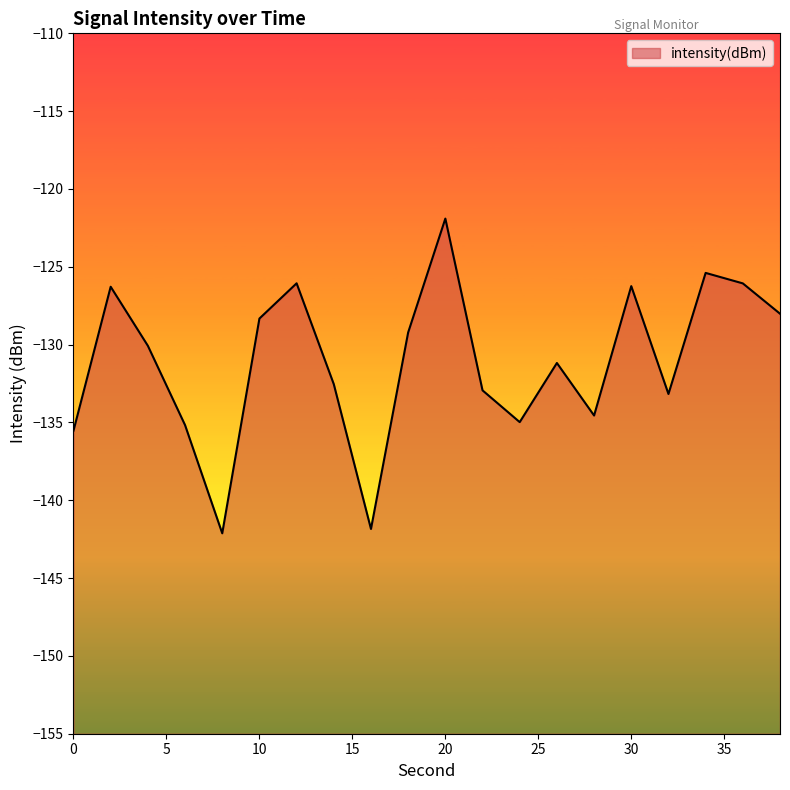

Rank the categories by value from lowest to highest.

8, 16, 0, 6, 24, 28, 32, 22, 14, 26, 4, 18, 10, 38, 2, 30, 36, 12, 34, 20